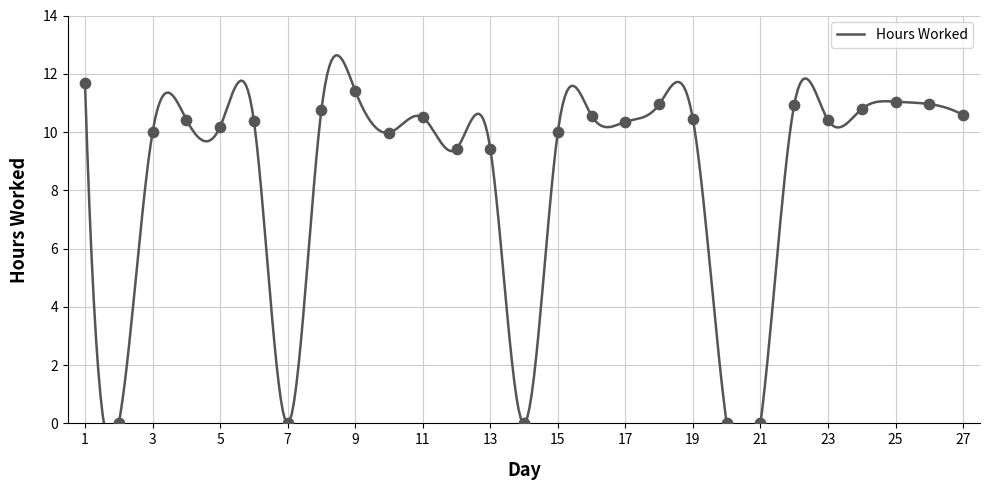

What is the change in value from 4 to 11?

+0.1